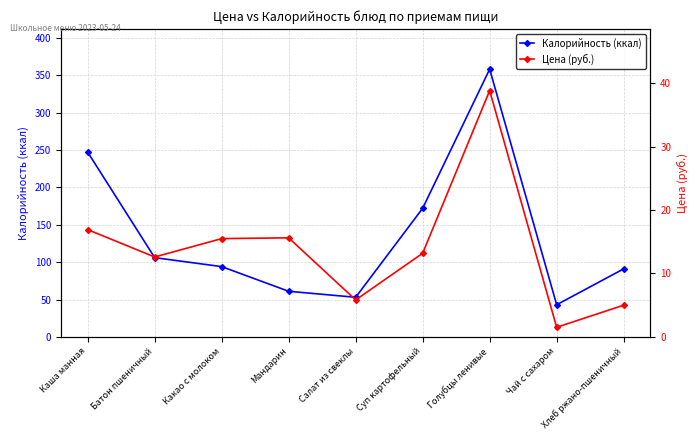

What position from the right is Голубцы ленивые?

3